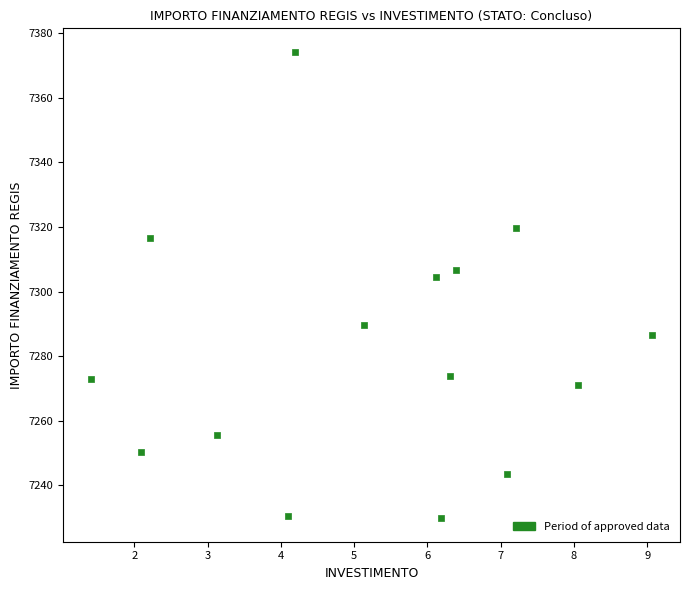

What is the range of Y values (max minus min)?

144.5